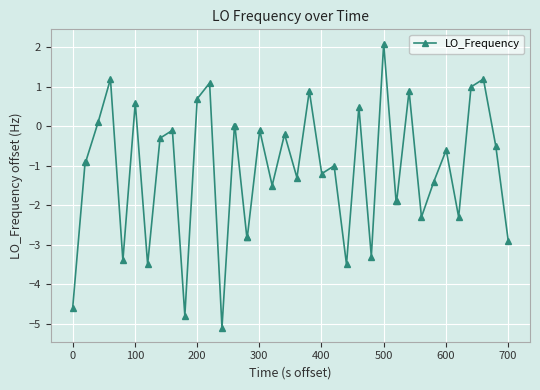

What is the greatest value displayed?

2.1